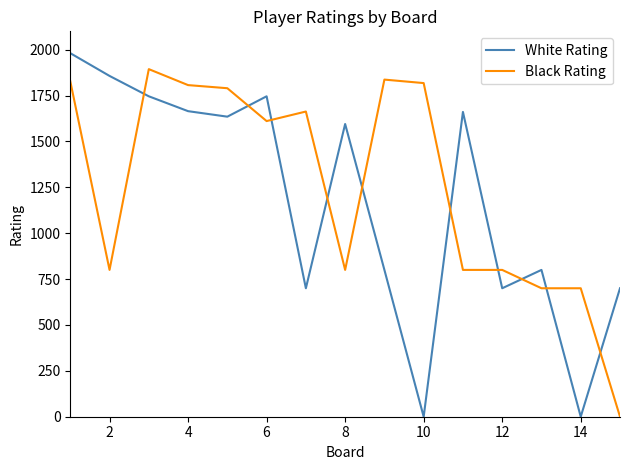

What is the difference between the maximum and minimum values in the White Rating series?

1981